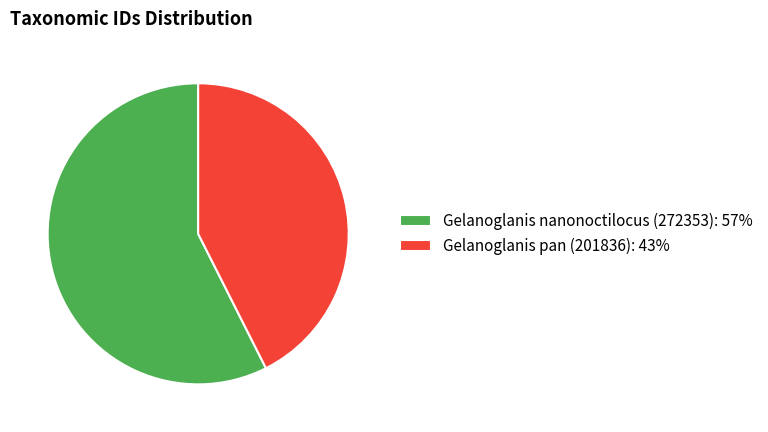

Rank the categories by value from lowest to highest.

Gelanoglanis pan (201836), Gelanoglanis nanonoctilocus (272353)